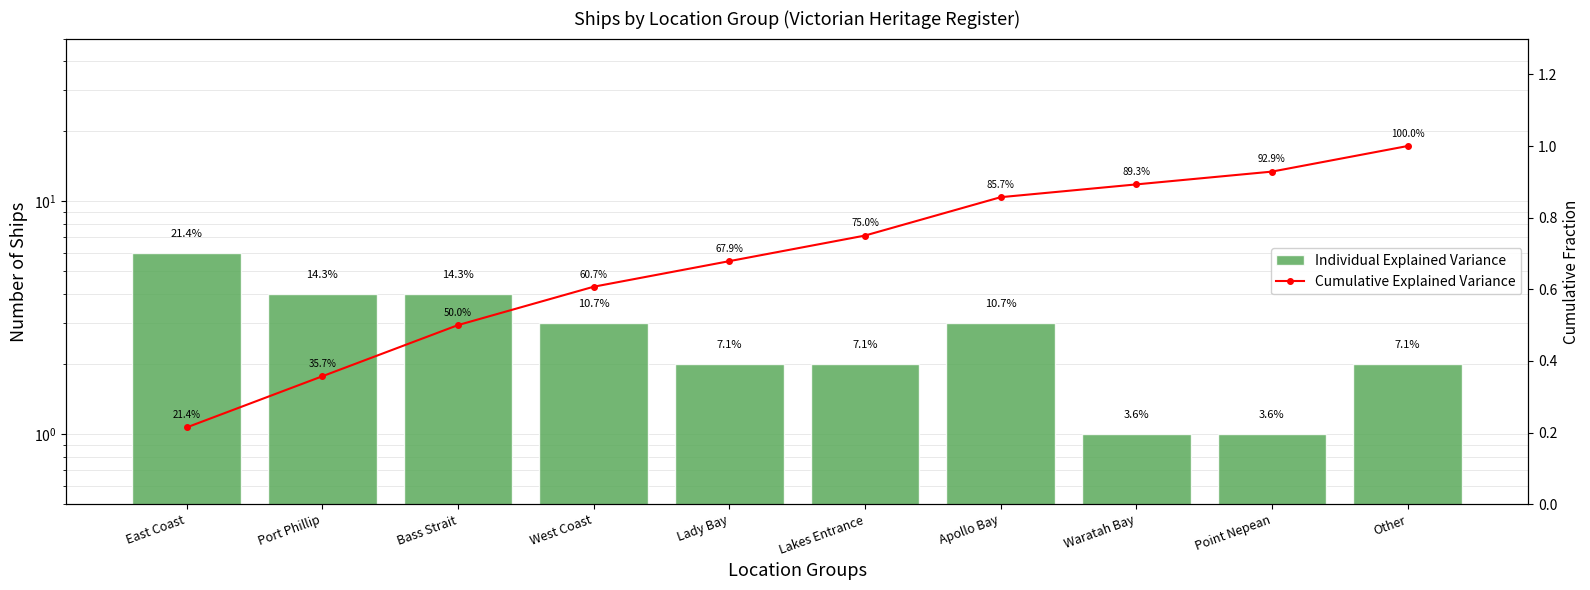

Rank the series by their maximum value, from highest to lowest.

Individual Explained Variance, Cumulative Explained Variance